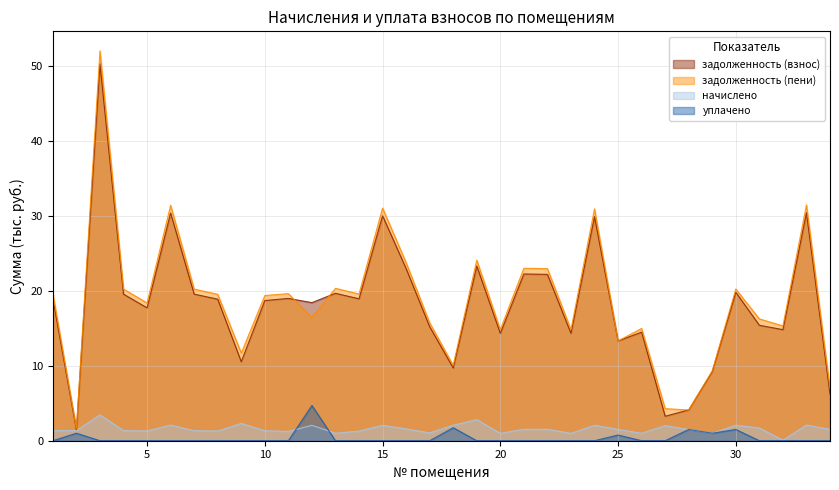

What is the maximum value for начислено?

3.5